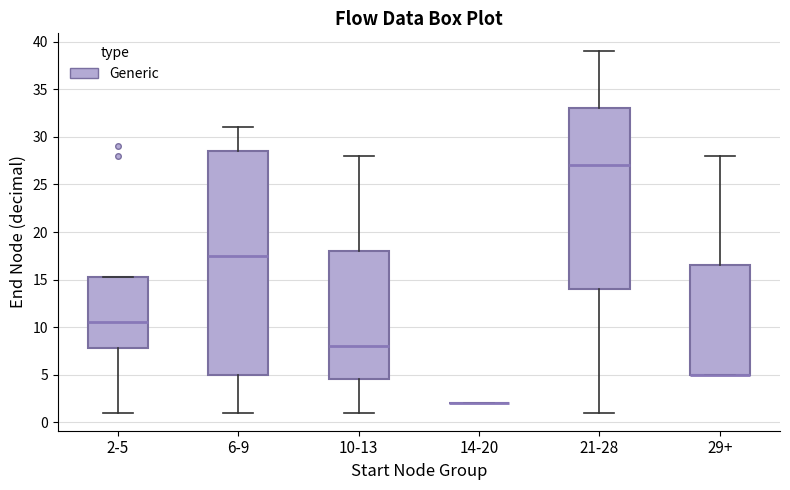

Comparing the boxes themselves (not the whiskers), which one is the tallest?

6-9